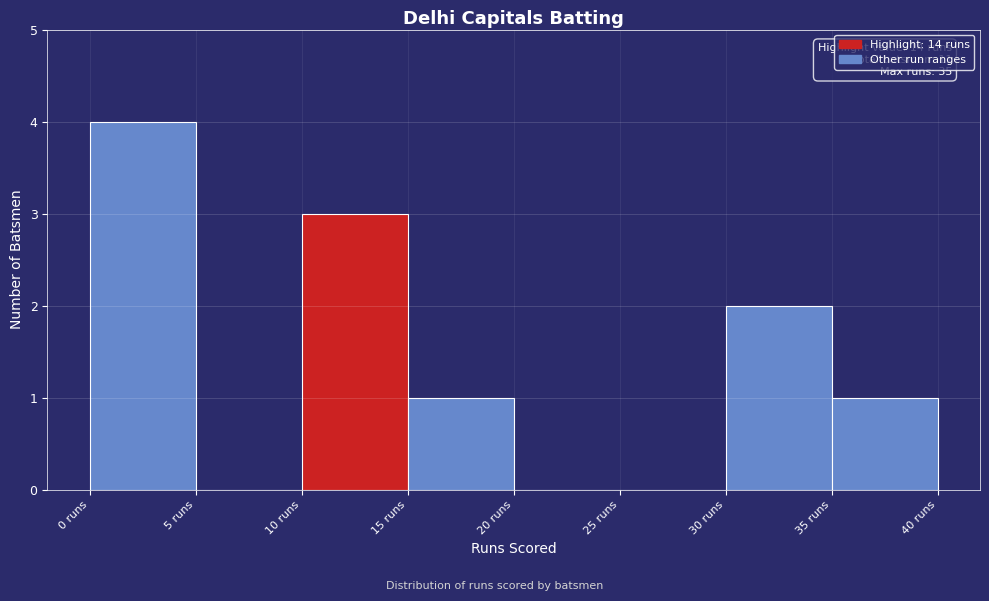

Which range on the x-axis has the tallest bar?

0 to 5